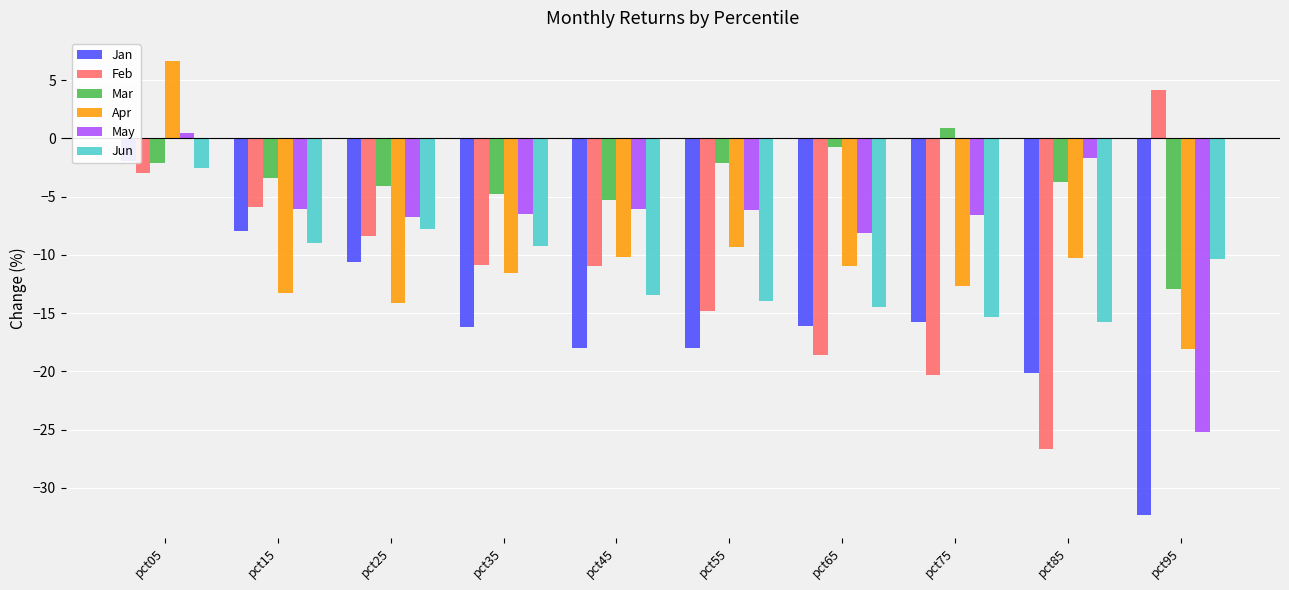

Which series has the largest total across all categories?

Mar